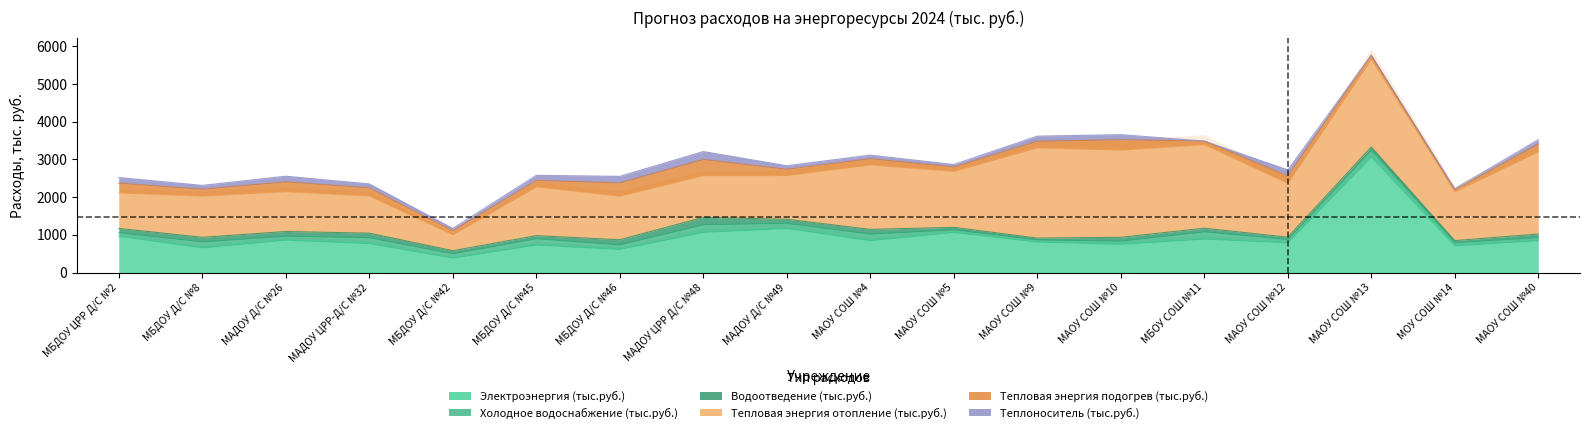

What is the difference between the maximum and second lowest values in the Холодное водоснабжение (тыс.руб.) series?

131.6